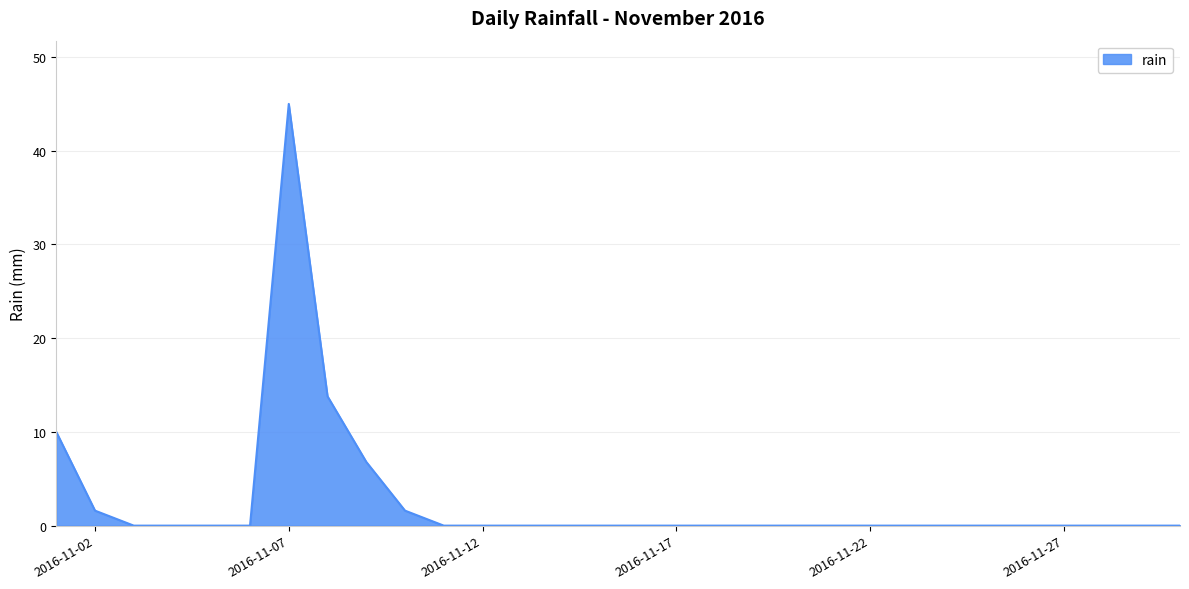

What is the difference between the maximum and minimum values?

45.0